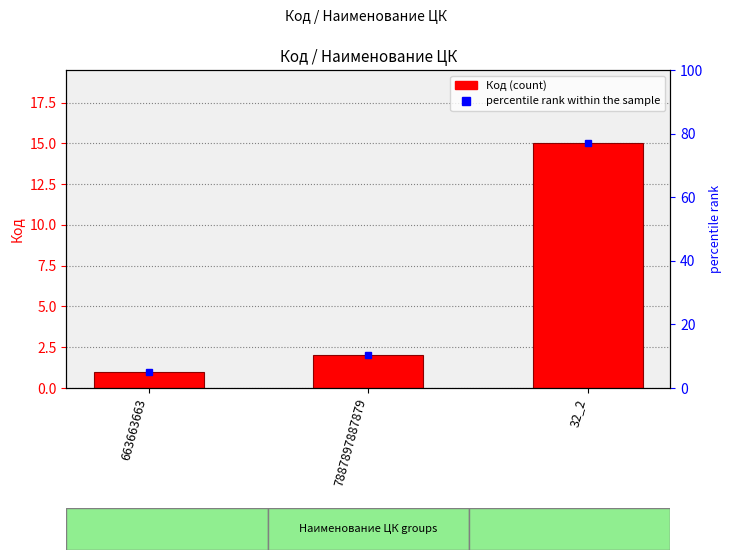

Where is the data nearest to the value 8?

7887897887879